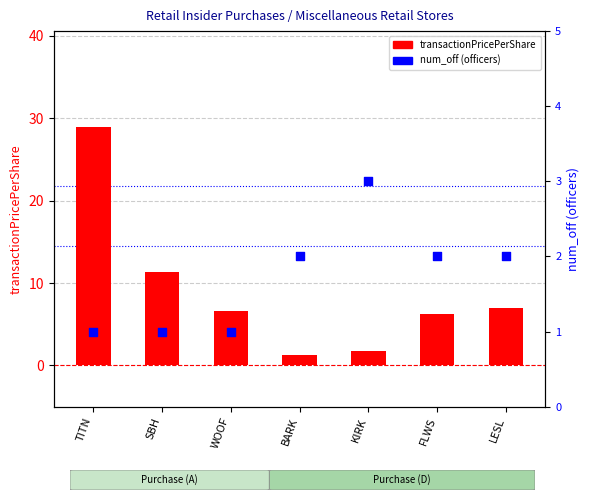

At how many categories does at least one series exceed 17?

1